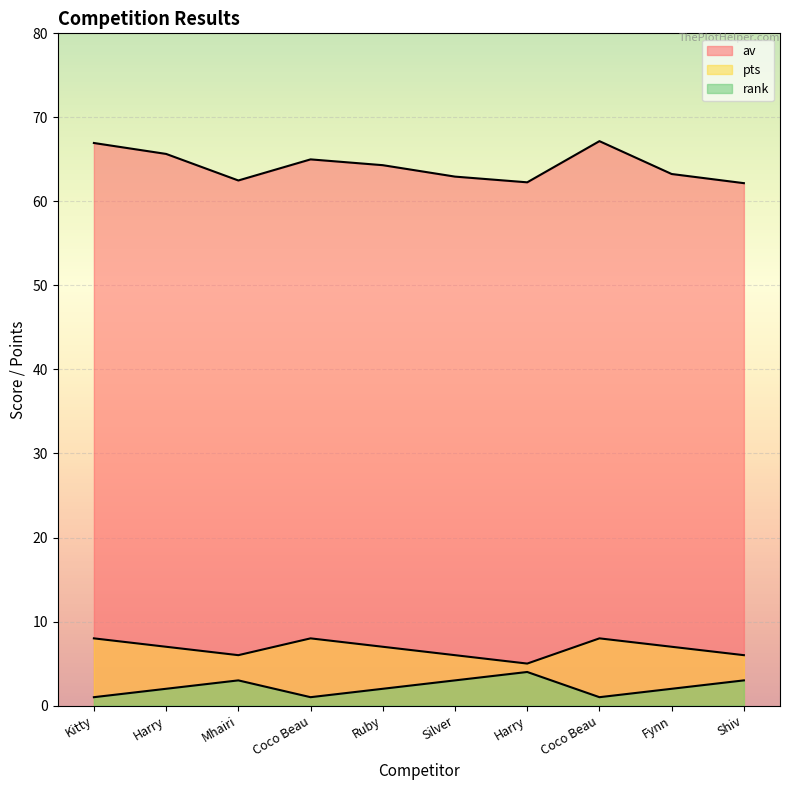

What is the label of the 4th point from the left?

Coco Beau